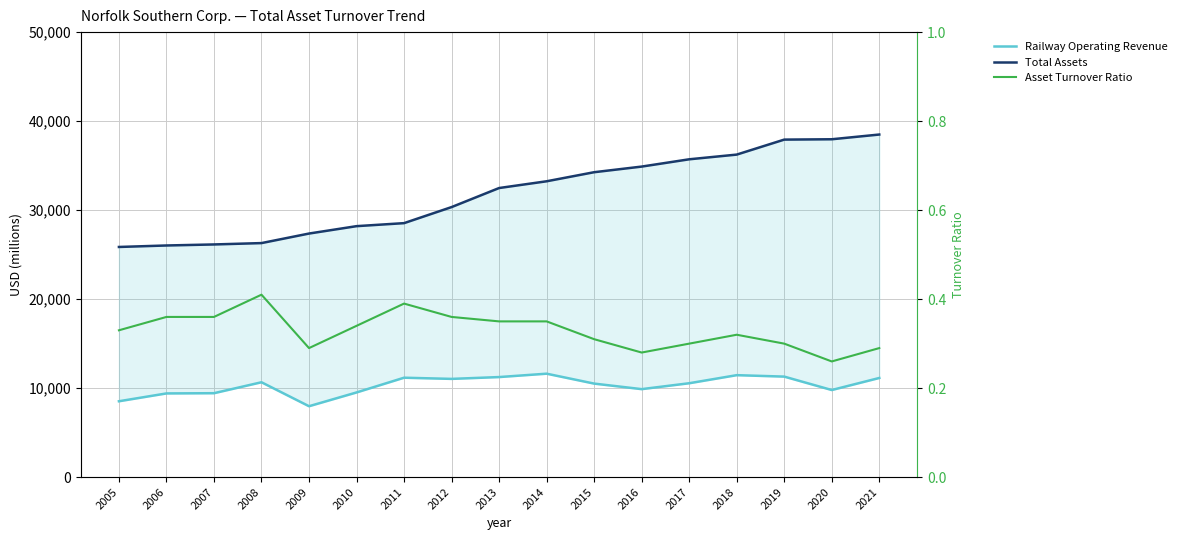

What is the sum of all Asset Turnover Ratio values?

5.6